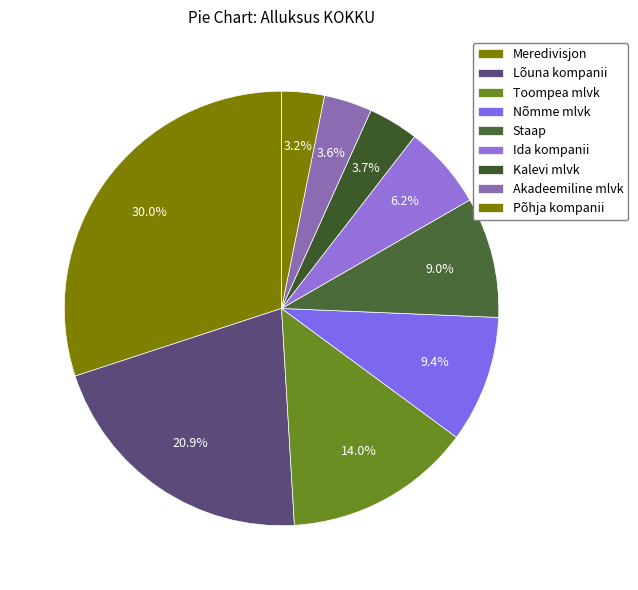

Count the number of slices in the pie.

9